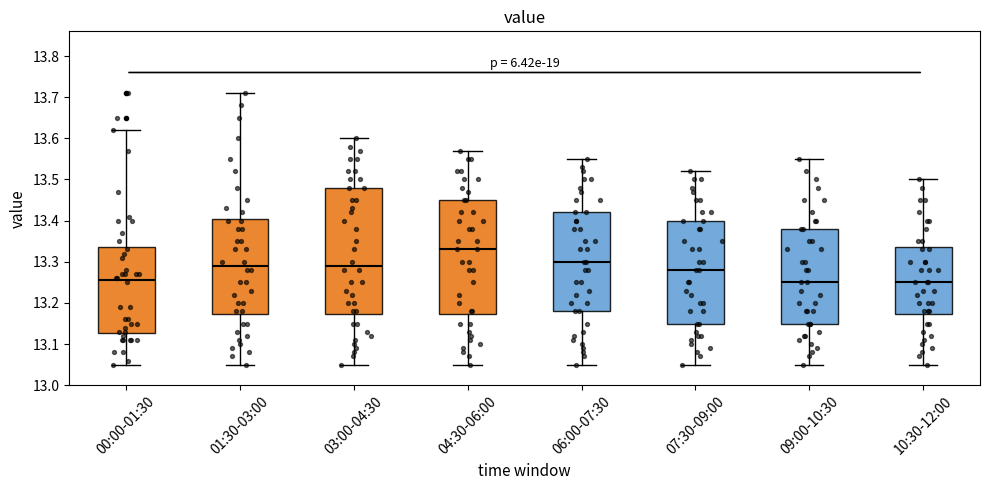

Reading left to right, read every box against the y-axis: the position of its median line, the range the box covers, and the ends of its whiskers. The values are not printed on the chart, so give them approximately, as read against the axis.

00:00-01:30: median 13.26, box 13.13 to 13.34, whiskers 13.05 to 13.62
01:30-03:00: median 13.29, box 13.17 to 13.41, whiskers 13.05 to 13.71
03:00-04:30: median 13.29, box 13.17 to 13.48, whiskers 13.05 to 13.60
04:30-06:00: median 13.33, box 13.17 to 13.45, whiskers 13.05 to 13.57
06:00-07:30: median 13.30, box 13.18 to 13.42, whiskers 13.05 to 13.55
07:30-09:00: median 13.28, box 13.15 to 13.40, whiskers 13.05 to 13.52
09:00-10:30: median 13.25, box 13.15 to 13.38, whiskers 13.05 to 13.55
10:30-12:00: median 13.25, box 13.17 to 13.34, whiskers 13.05 to 13.50